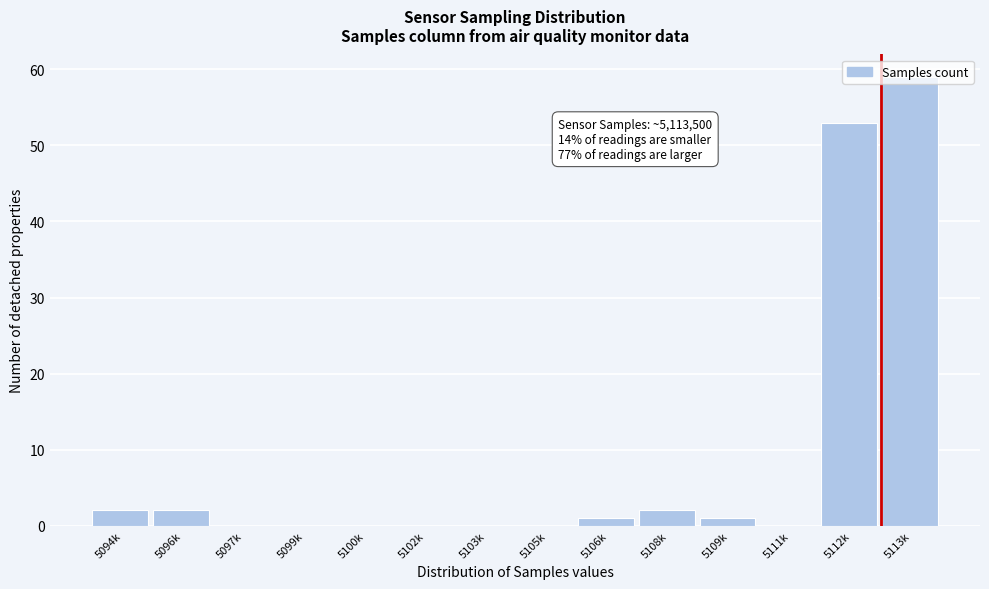

Between 5108k and 5113k, which is larger?

5113k